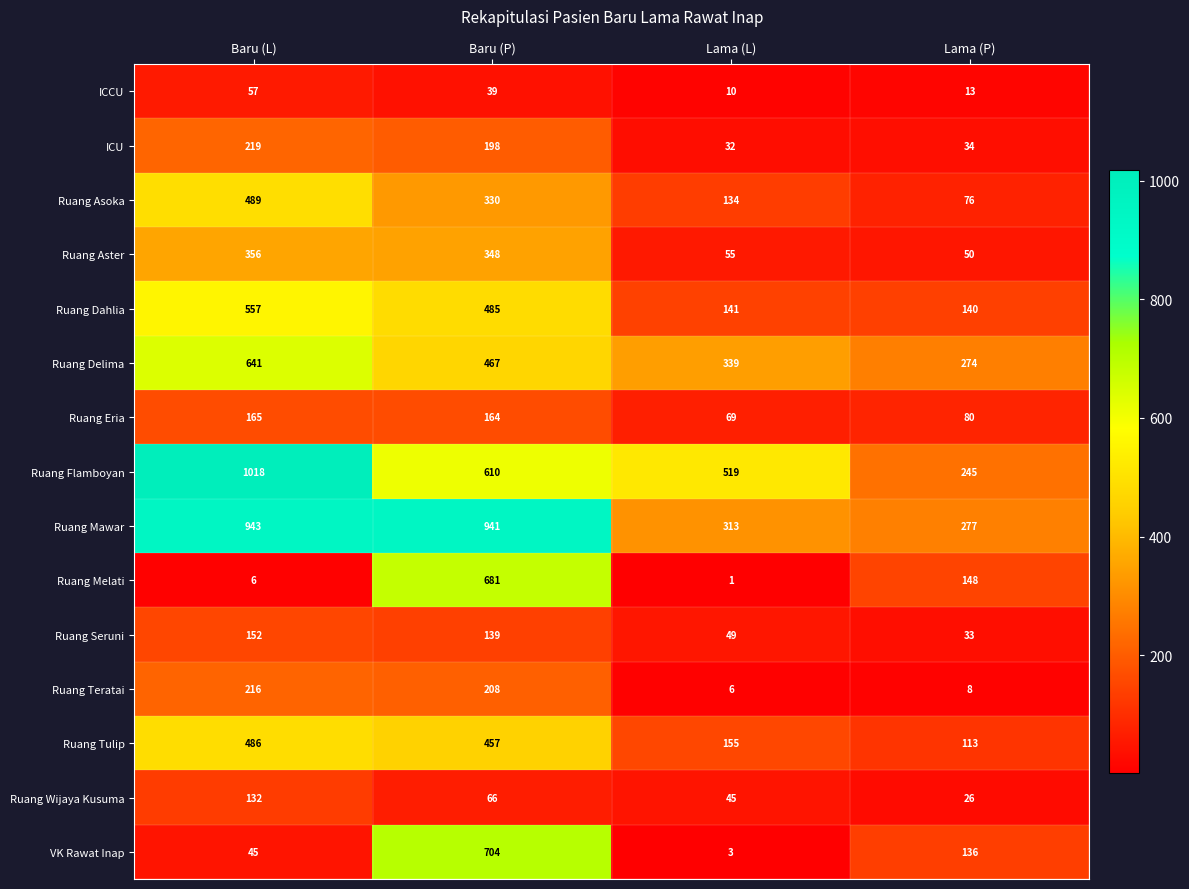

List the series in order of their peak value, highest first.

Ruang Flamboyan, Ruang Mawar, VK Rawat Inap, Ruang Melati, Ruang Delima, Ruang Dahlia, Ruang Asoka, Ruang Tulip, Ruang Aster, ICU, Ruang Teratai, Ruang Eria, Ruang Seruni, Ruang Wijaya Kusuma, ICCU